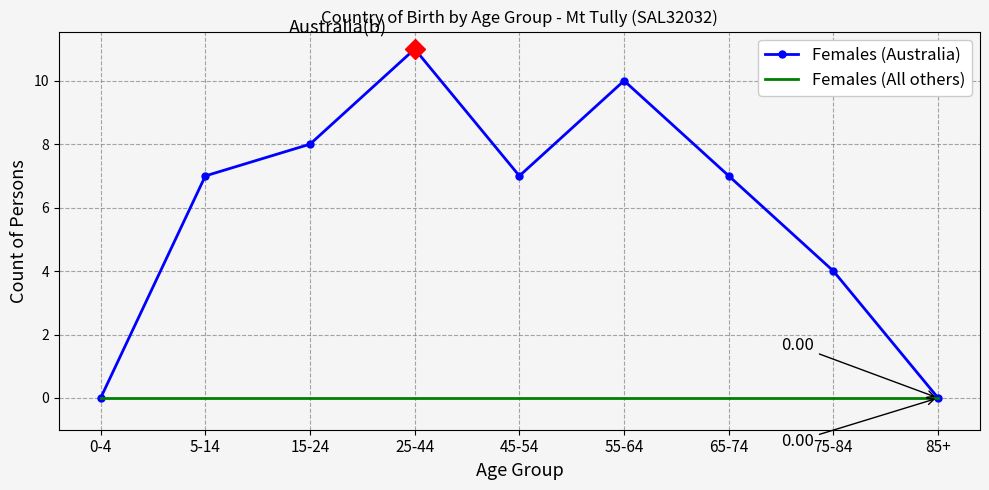

Which series has the largest range (max minus min)?

Females (Australia)